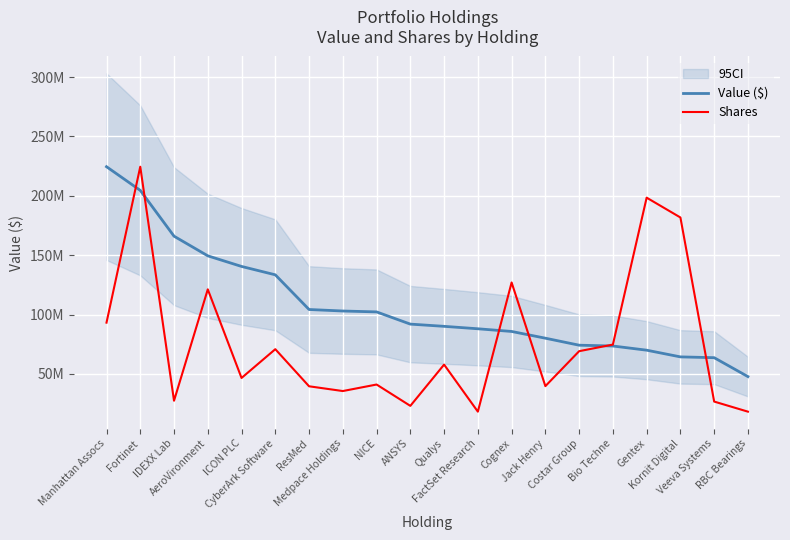

Is it true that Value ($) equals 133459234.0 at CyberArk Software?

True